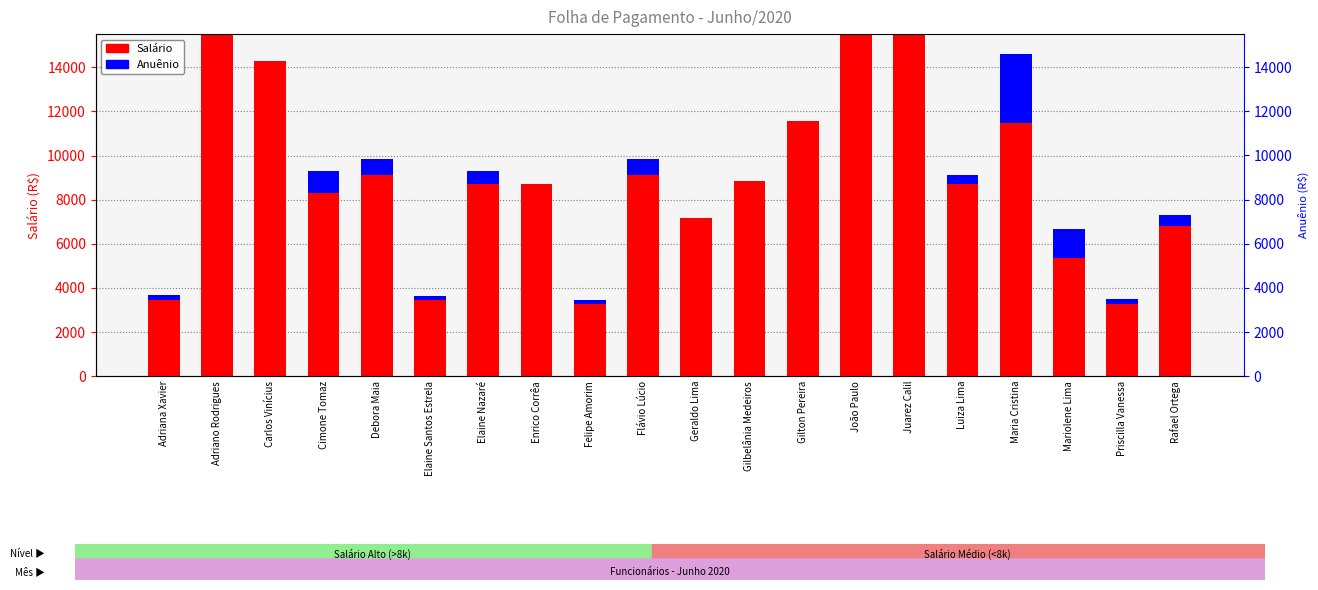

How many bars are there in each group?

2